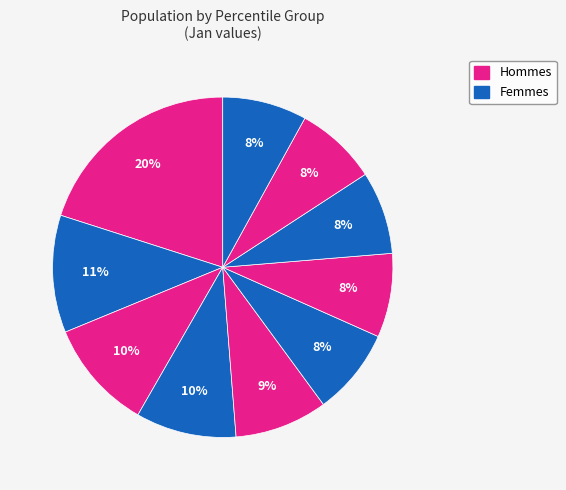

Rank the categories by value from highest to lowest.

pct05, pct15, pct25, pct35, pct45, pct55, pct95, pct65, pct75, pct85